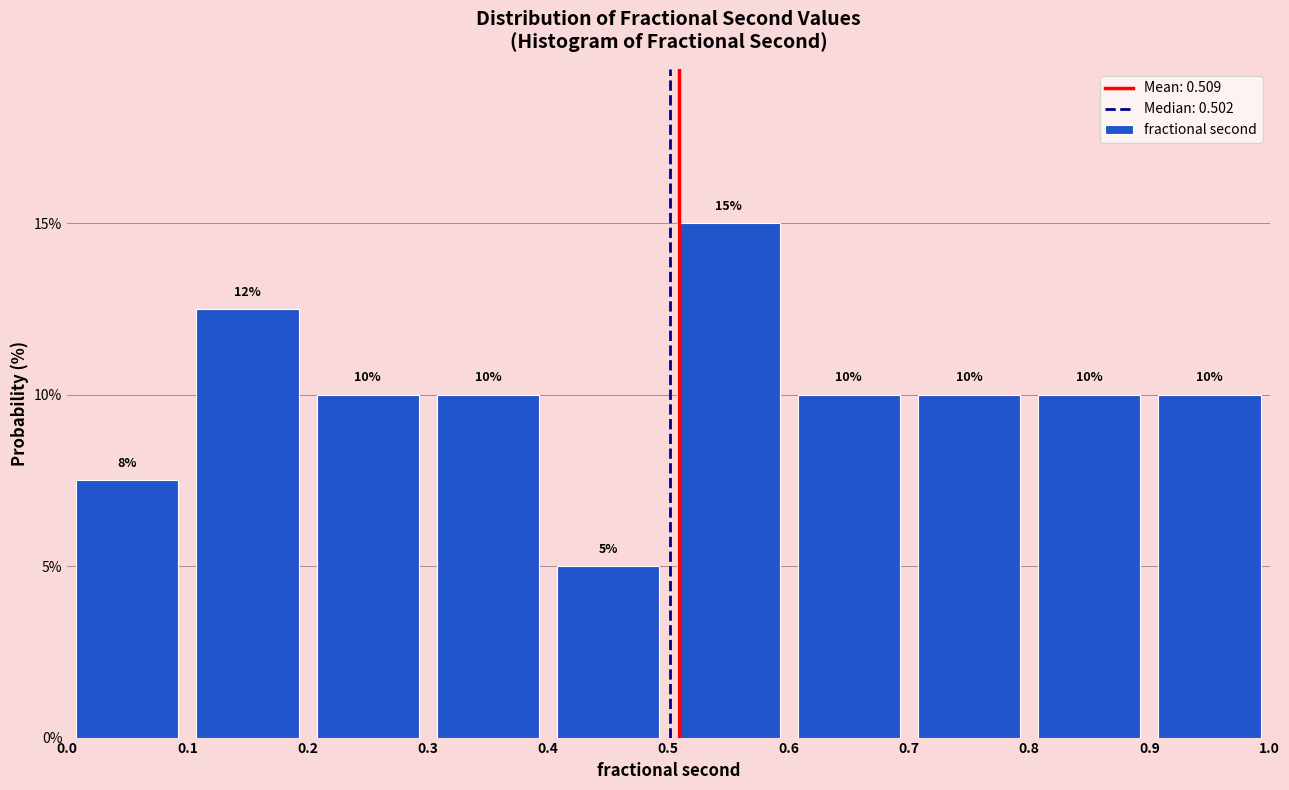

Over which range of the x-axis is the bar tallest?

0.5 to 0.6